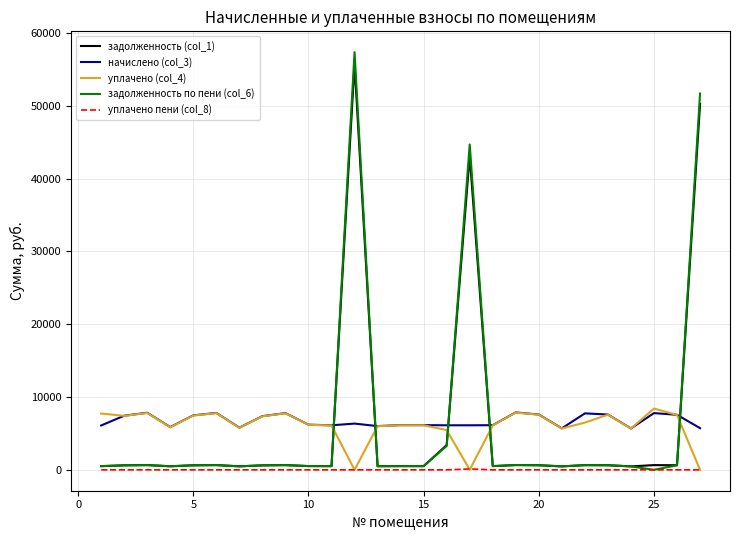

How many values in the уплачено пени (col_8) series exceed 0?

1